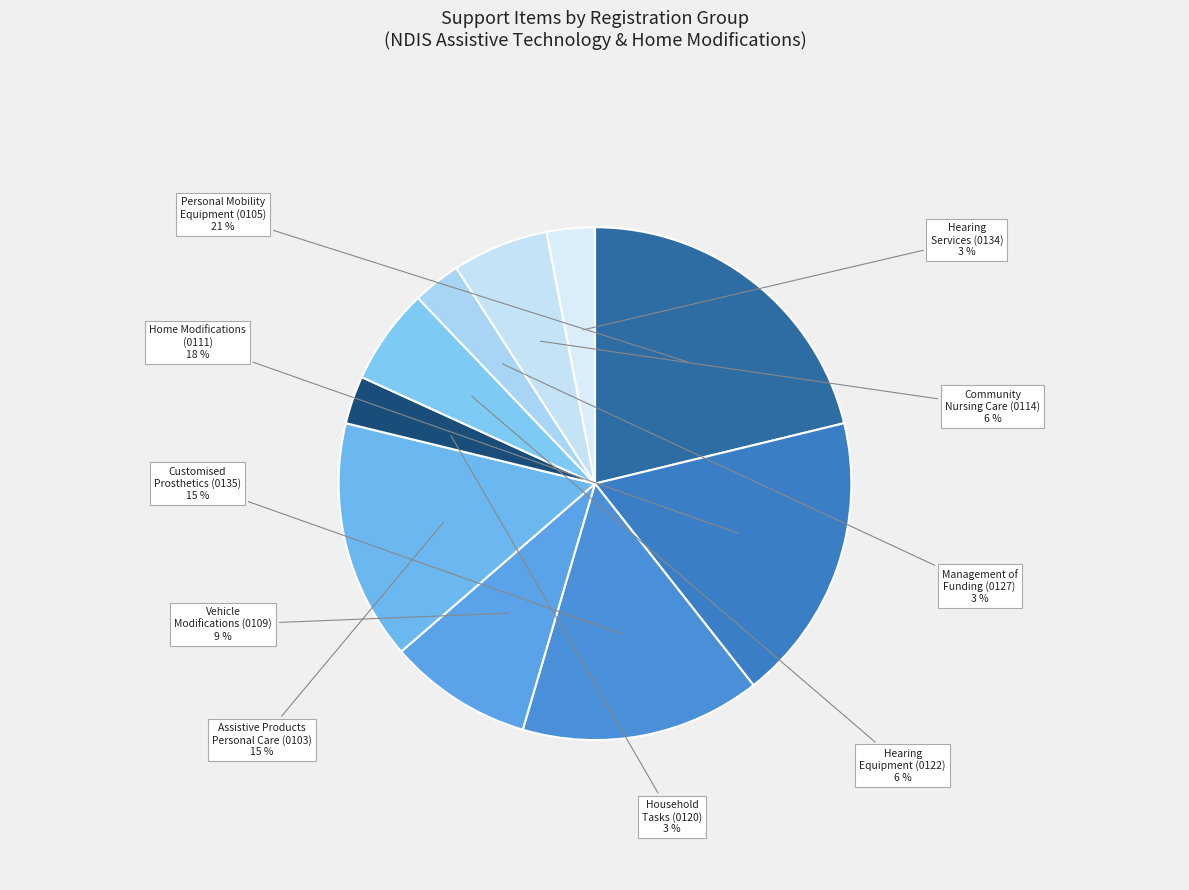

How many segments does this pie chart have?

10